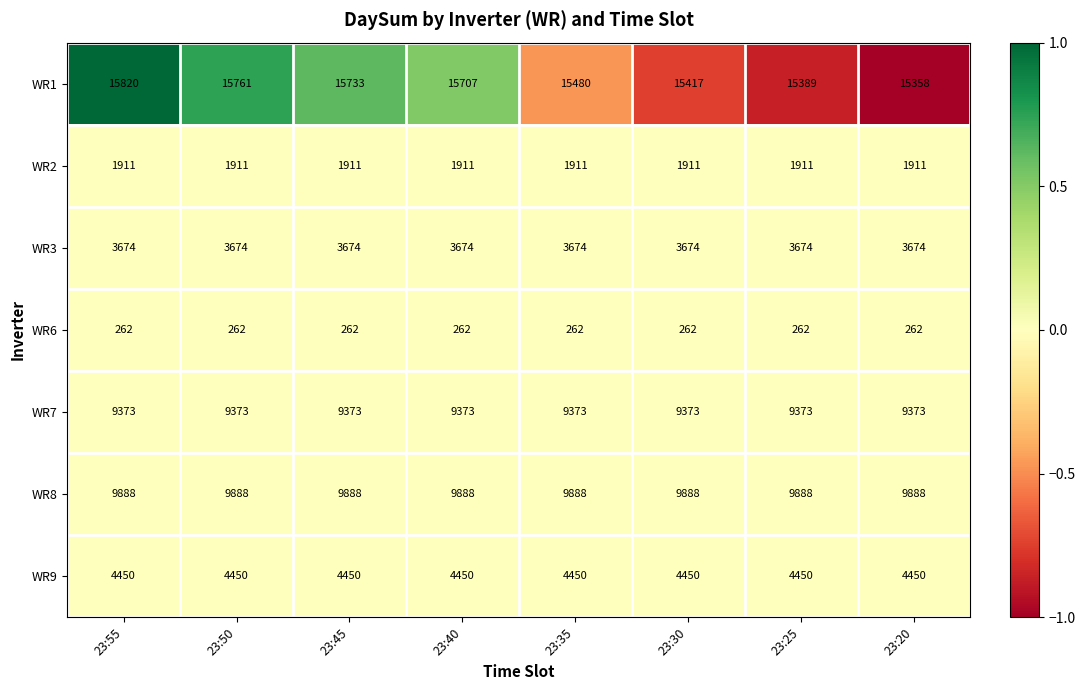

Rank the series at 23:25 from highest to lowest value.

WR1, WR8, WR7, WR9, WR3, WR2, WR6